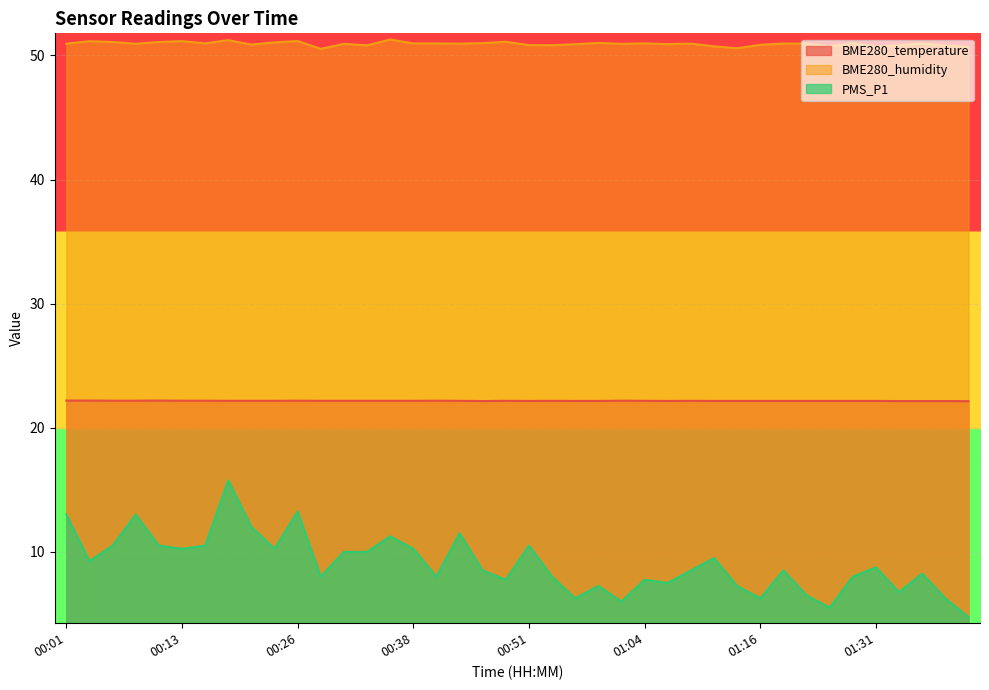

What is the sum of all BME280_temperature values?

886.7